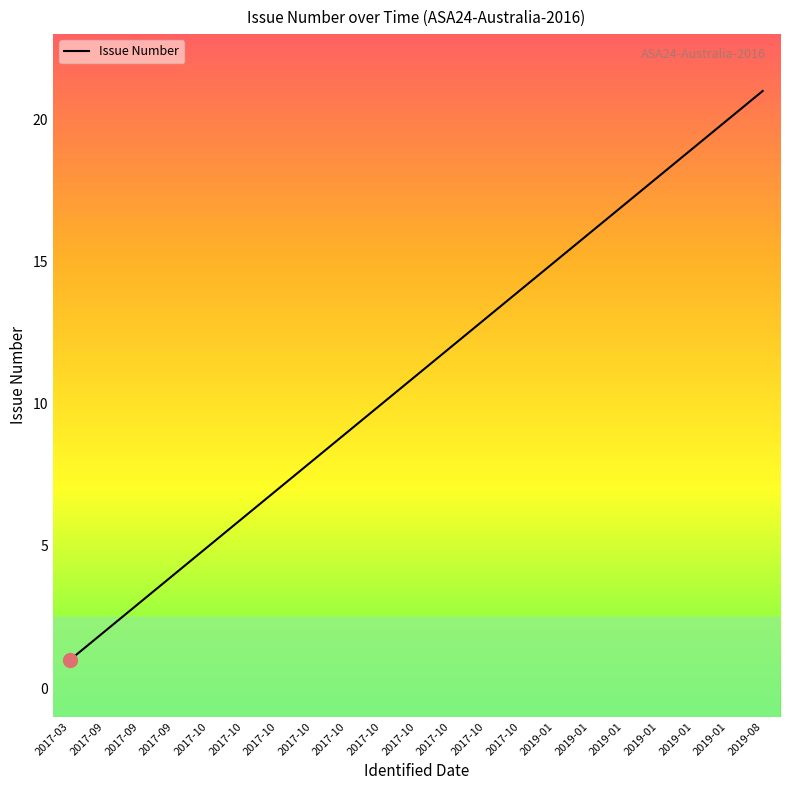

Which has a higher value, 2017-10 or 2017-03?

2017-10